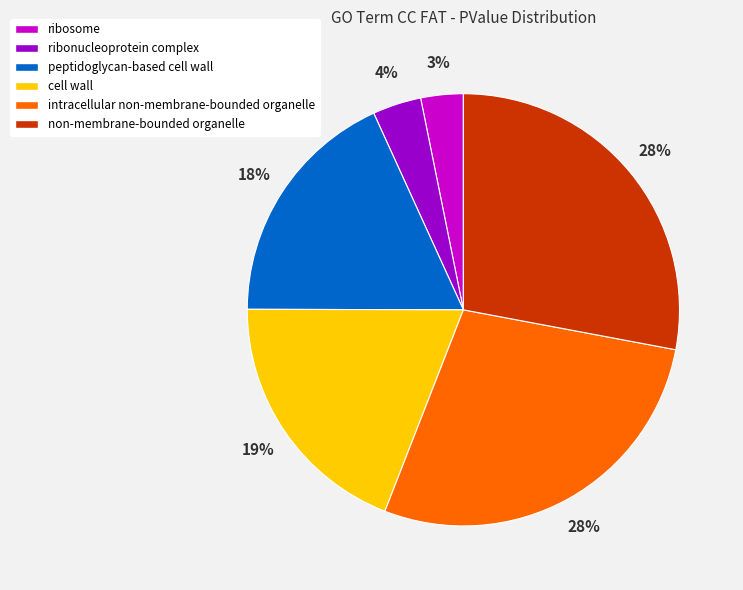

Does any single category account for the majority?

No